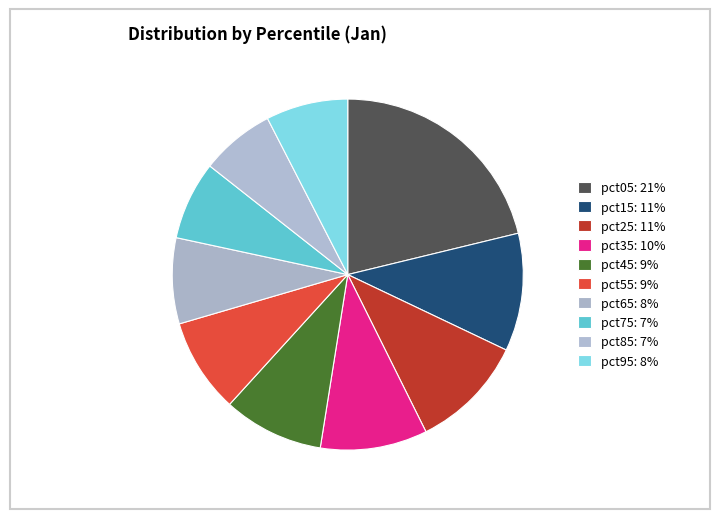

What percentage is the pct15 slice, to the nearest percent?

11%